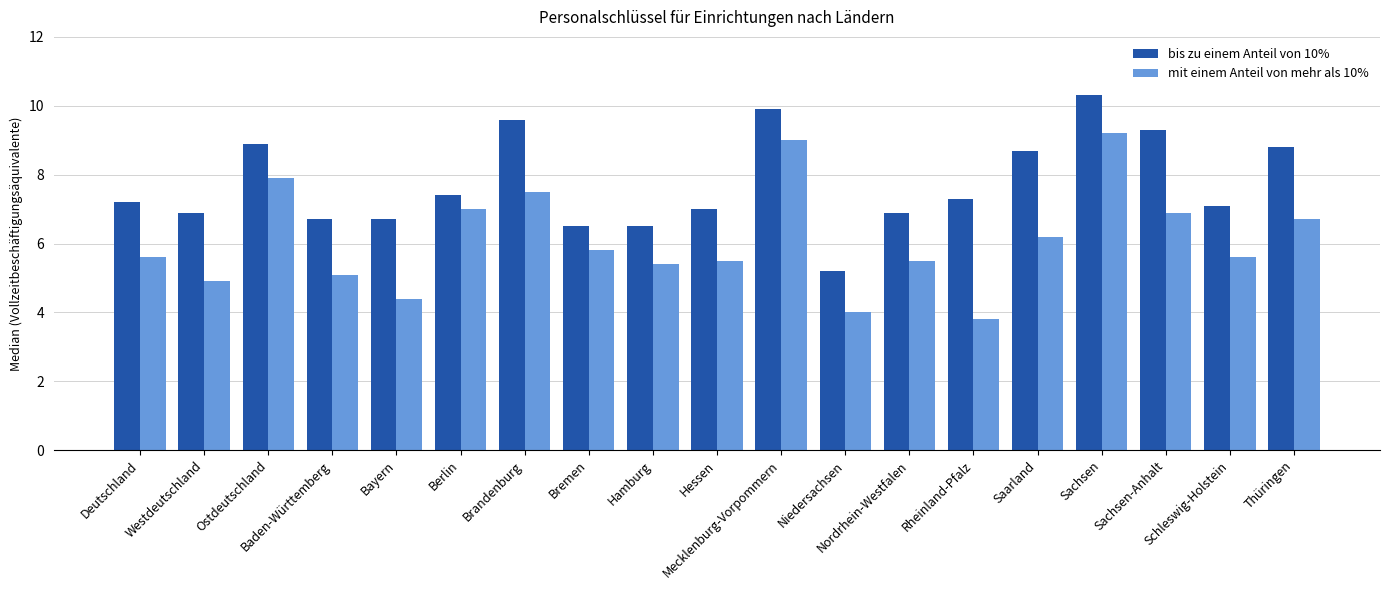

Which series has the largest range (max minus min)?

mit einem Anteil von mehr als 10%